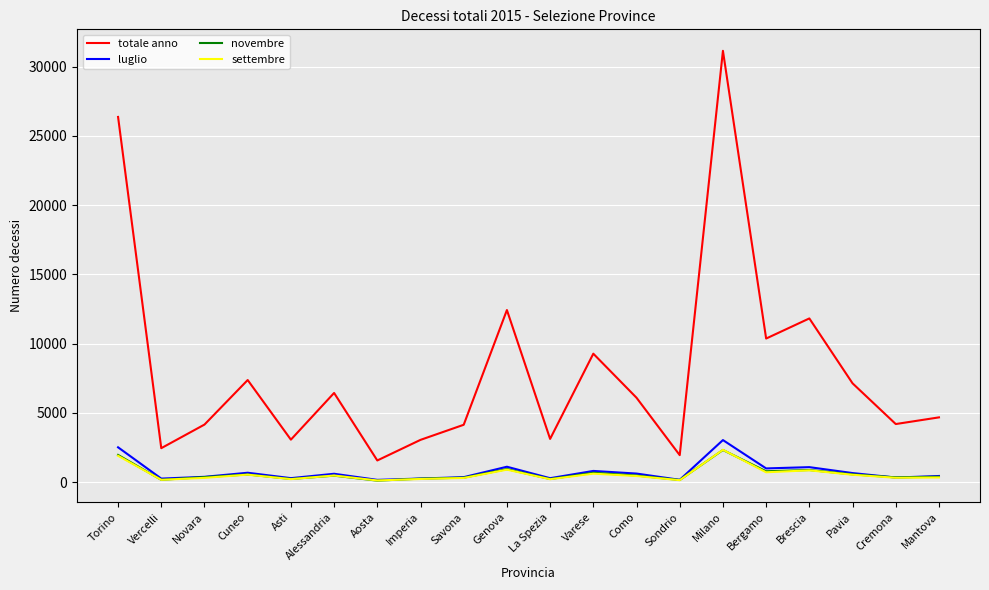

At which category is the sum across all series the highest?

Milano